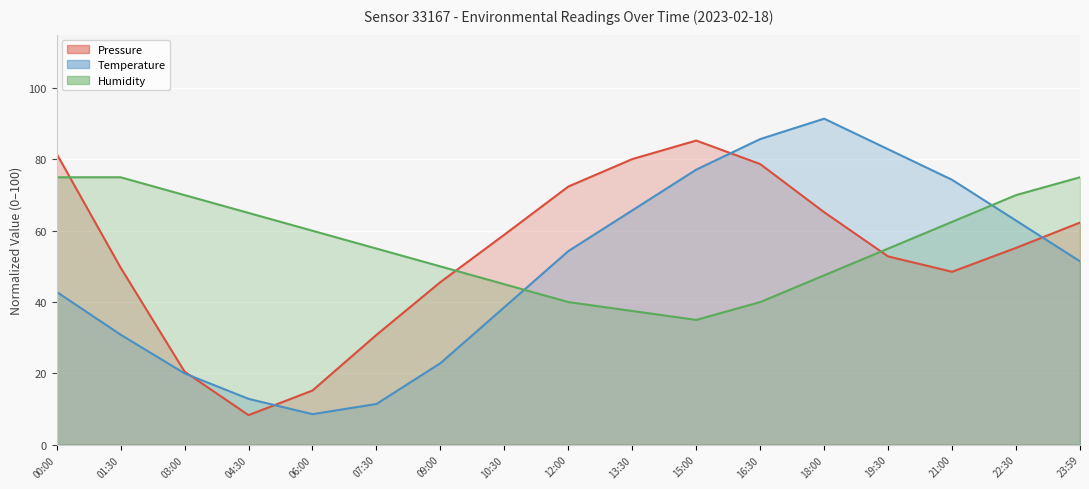

What is the approximate value of Humidity at 15:00?

35.0